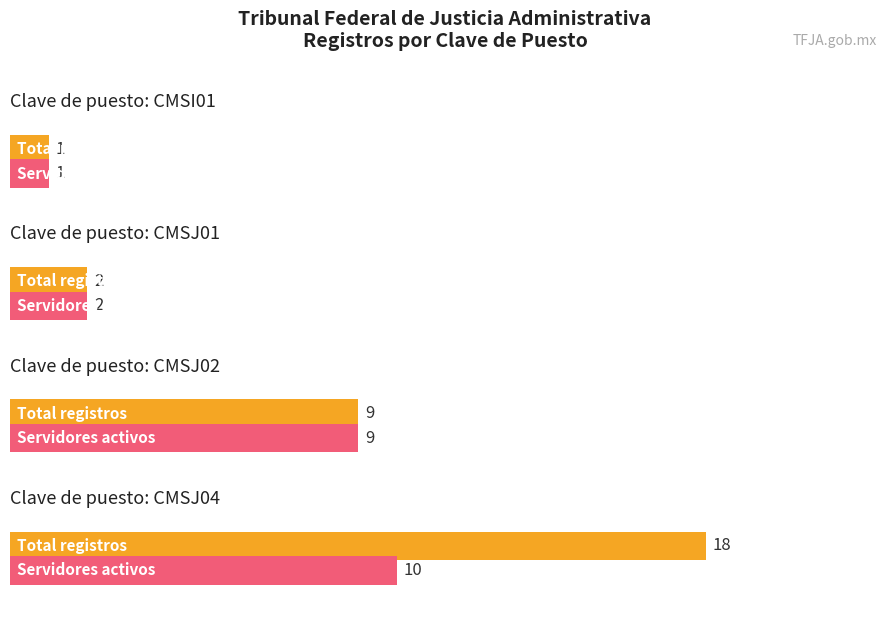

At which label does Código postal reach its peak?

CMSJ04